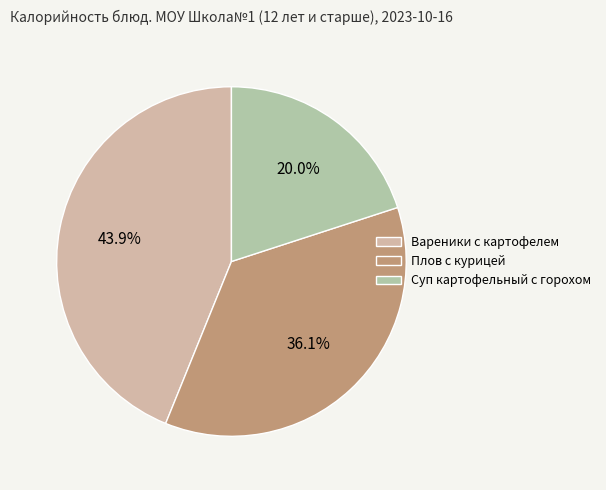

Which category has the biggest portion of the pie?

Вареники с картофелем